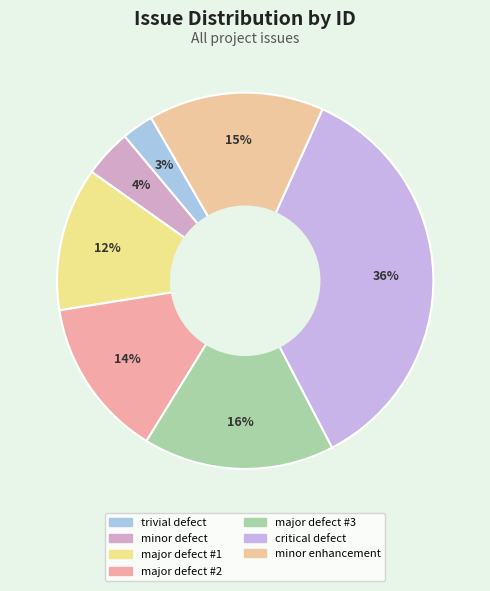

Count the number of slices in the pie.

7